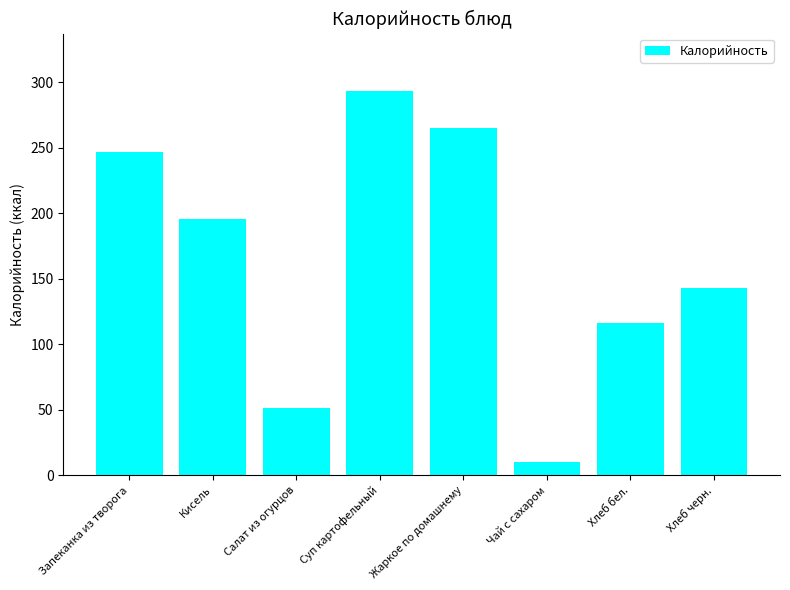

List the labels in order of value, smallest first.

Чай с сахаром, Салат из огурцов, Хлеб бел., Хлеб черн., Кисель, Запеканка из творога, Жаркое по домашнему, Суп картофельный